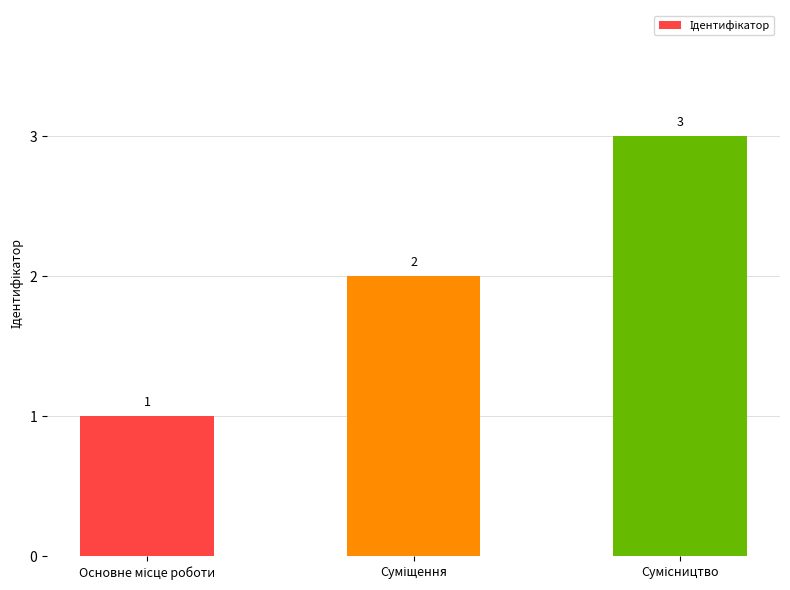

What is the difference between the maximum and minimum values?

2